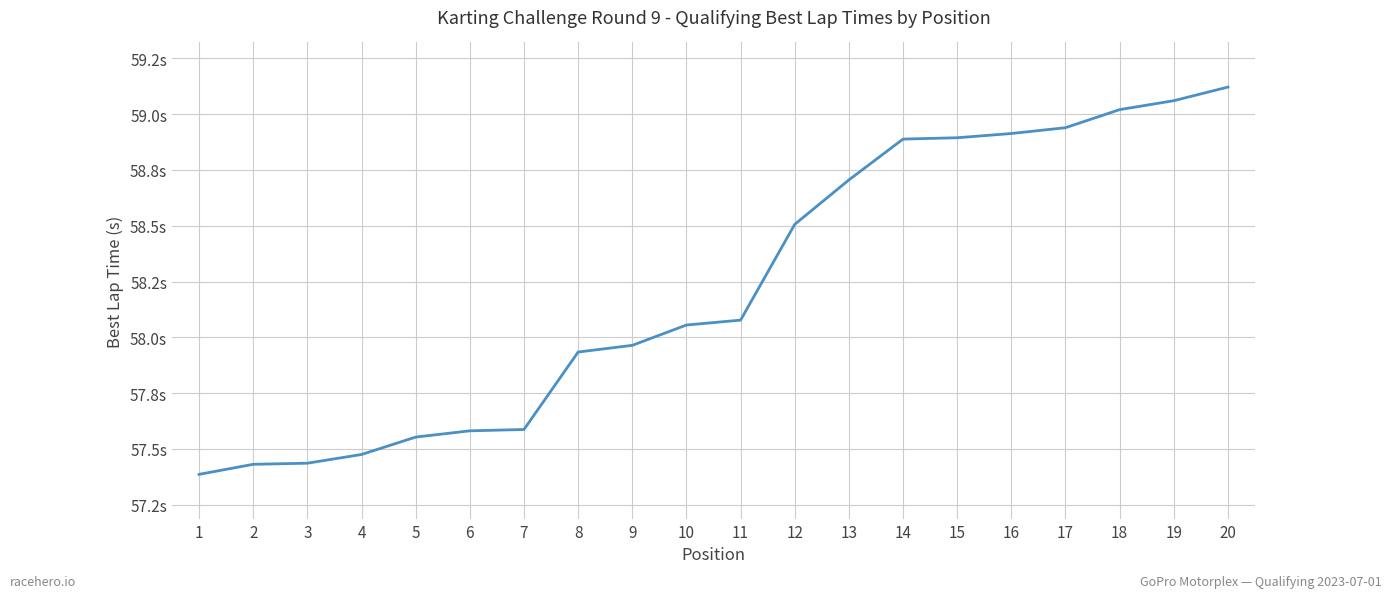

What is the average value?

58.2